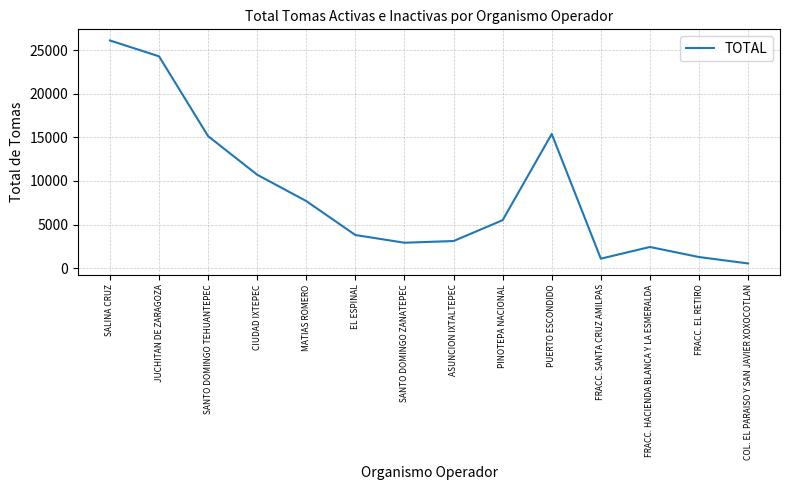

True or false: the data shows 13349 at MATIAS ROMERO.

False